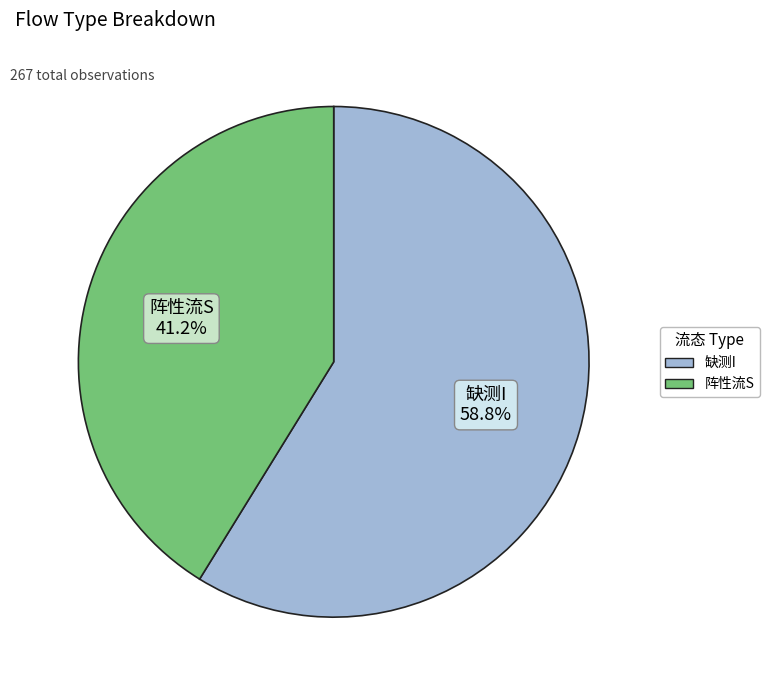

Is 阵性流S the majority of the pie?

No